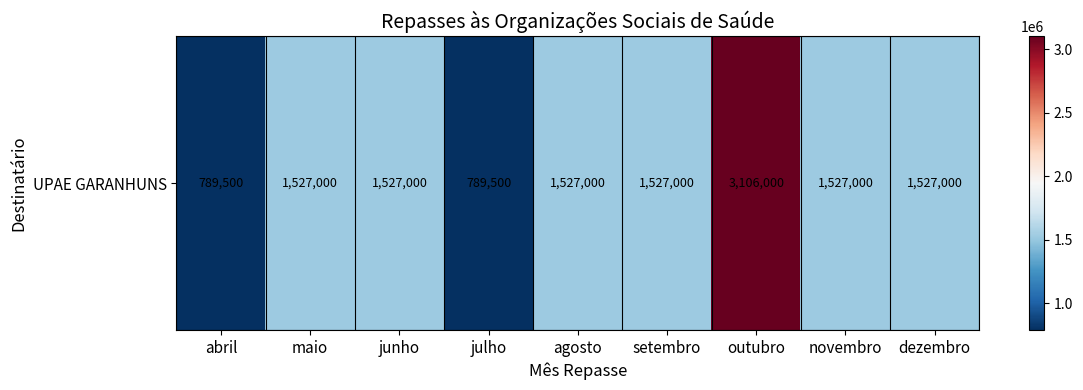

At which category does the chart reach its minimum across all series?

abril